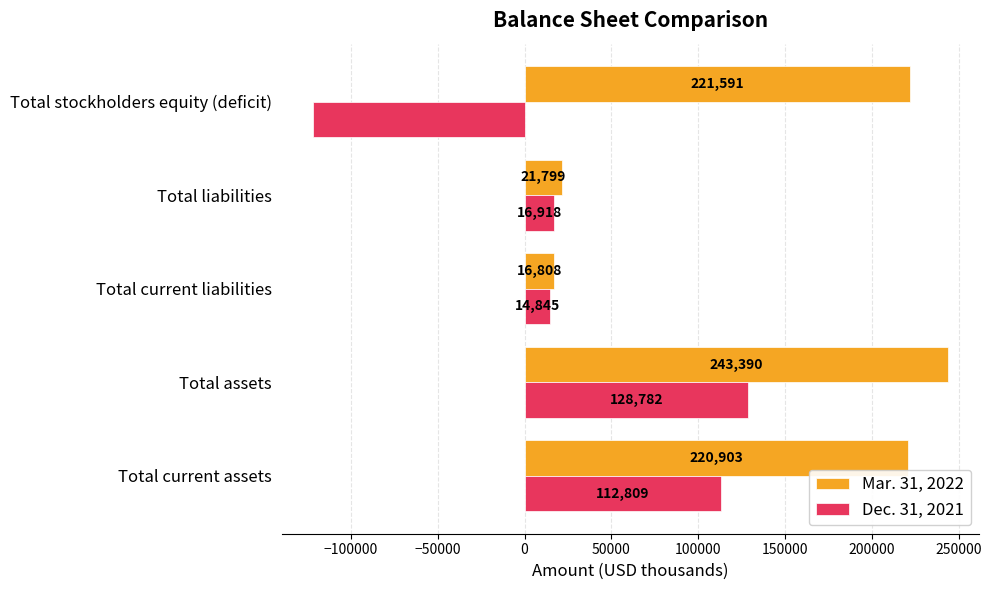

The Dec. 31, 2021 series shows 60099 at Total current assets. True or false?

False